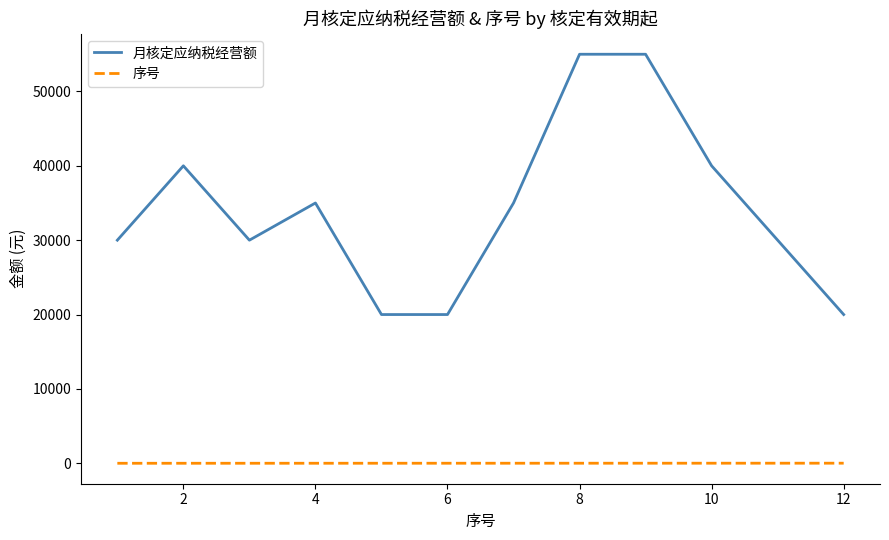

List the series in order of their peak value, highest first.

月核定应纳税经营额, 序号